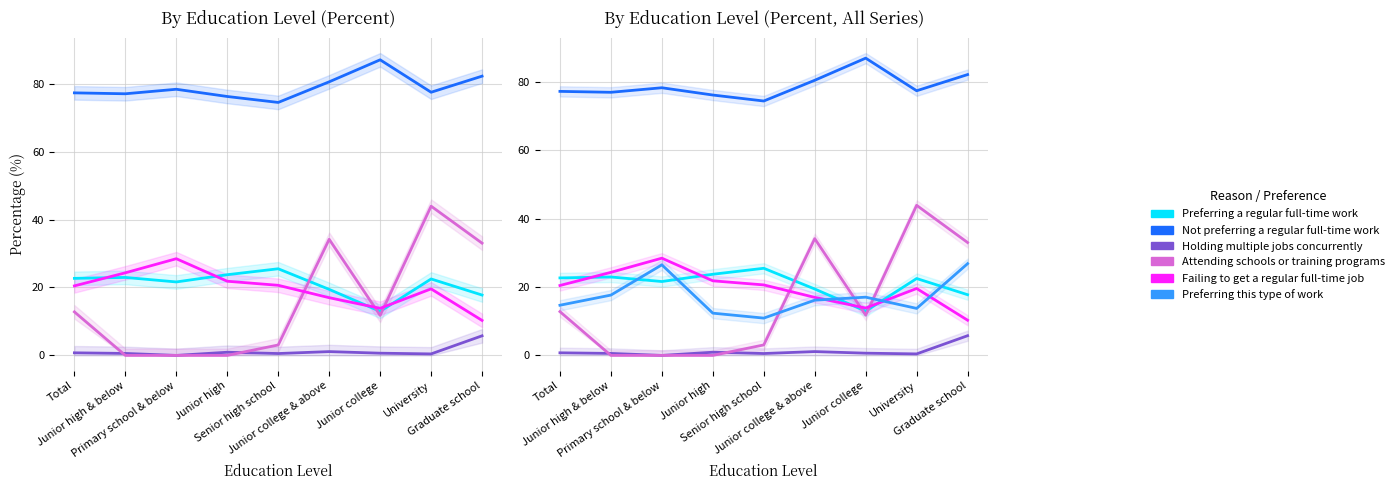

What is the difference between the highest and lowest values at University?

77.0